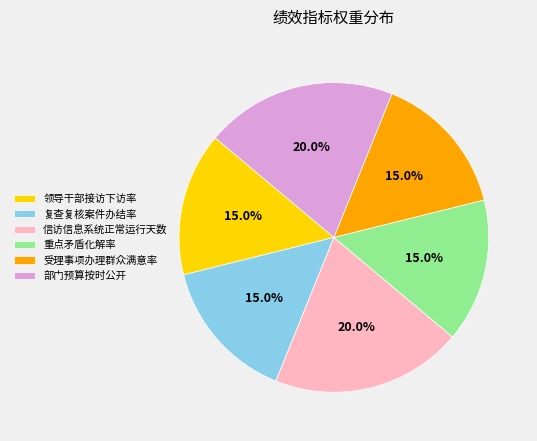

Which has a higher value, 部门预算按时公开 or 领导干部接访下访率?

部门预算按时公开